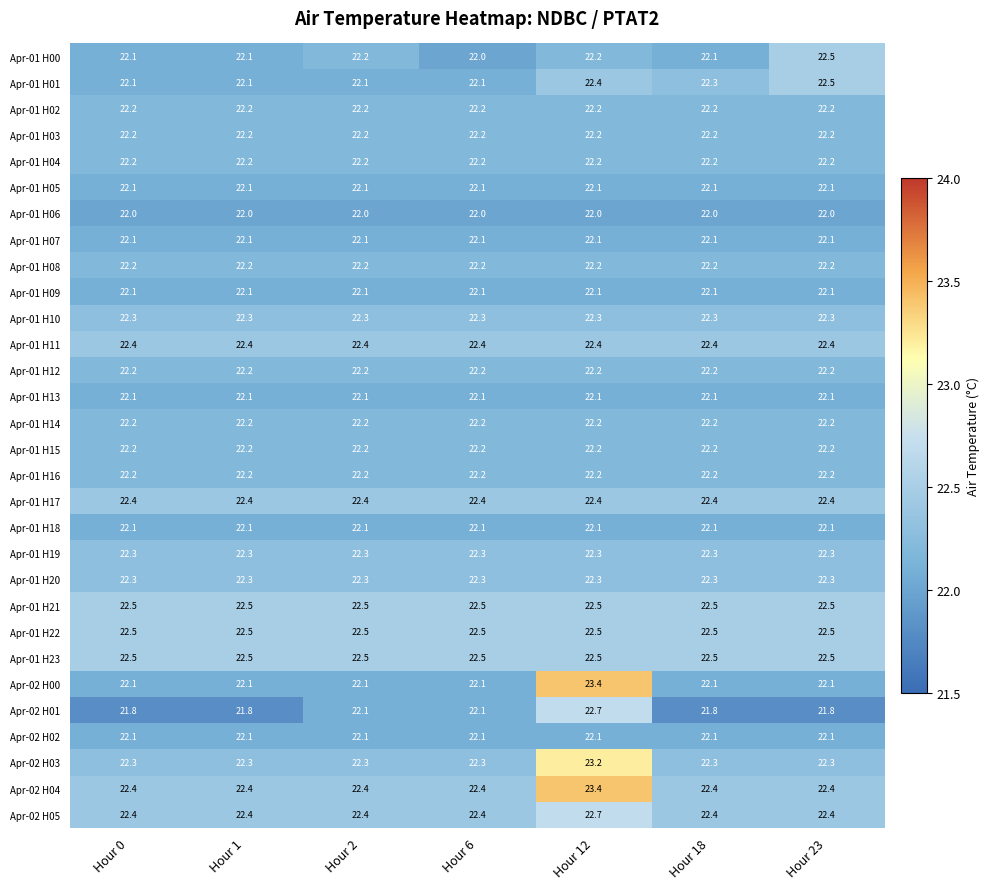

What is the lowest value of the Apr-01 H11 series?

22.4